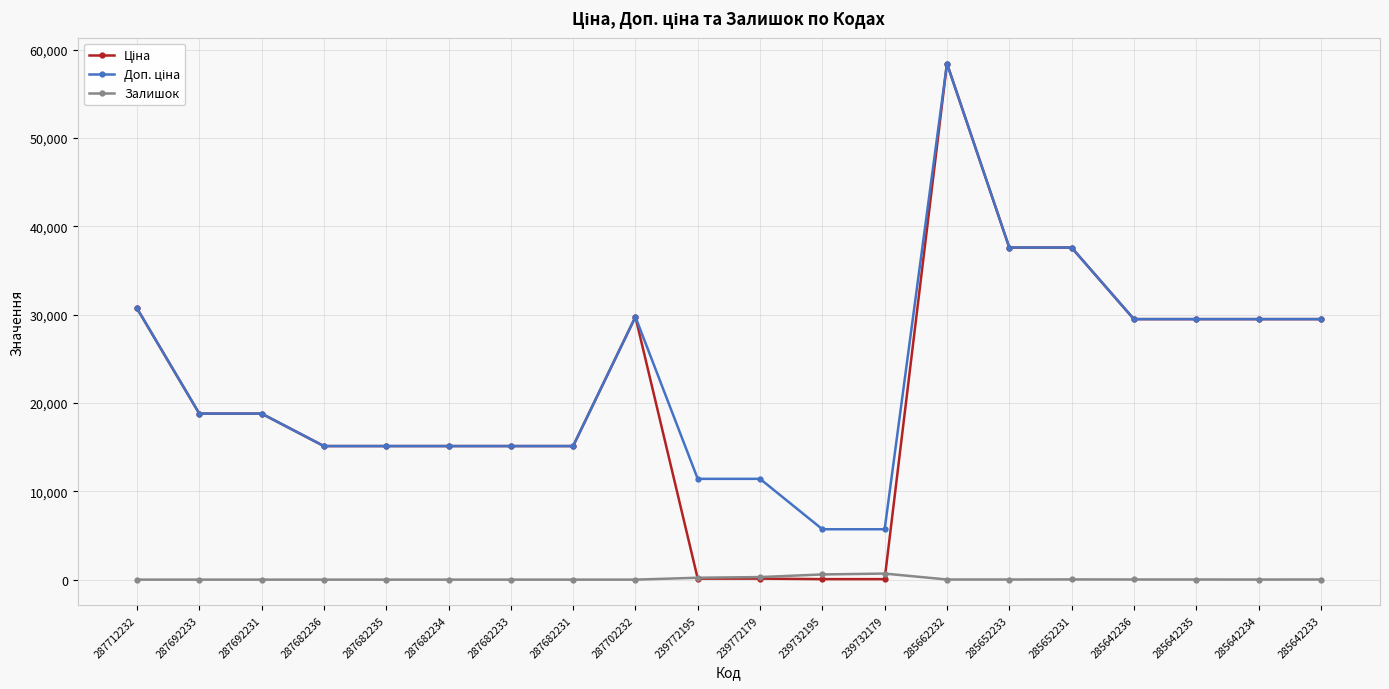

What is the maximum value shown in the chart?

58426.5